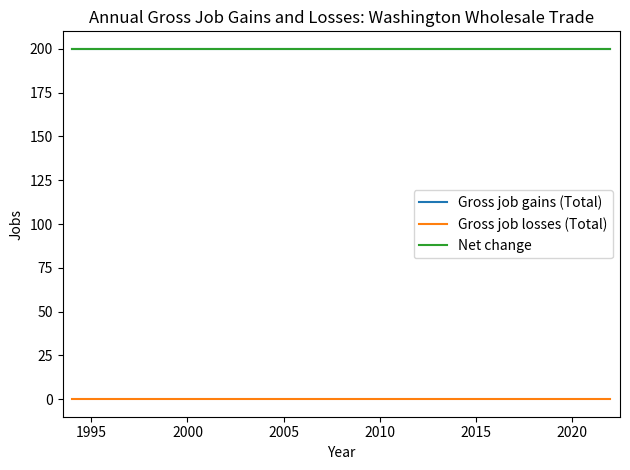

True or false: Gross job gains (Total) has more than 2 interior local peaks.

False